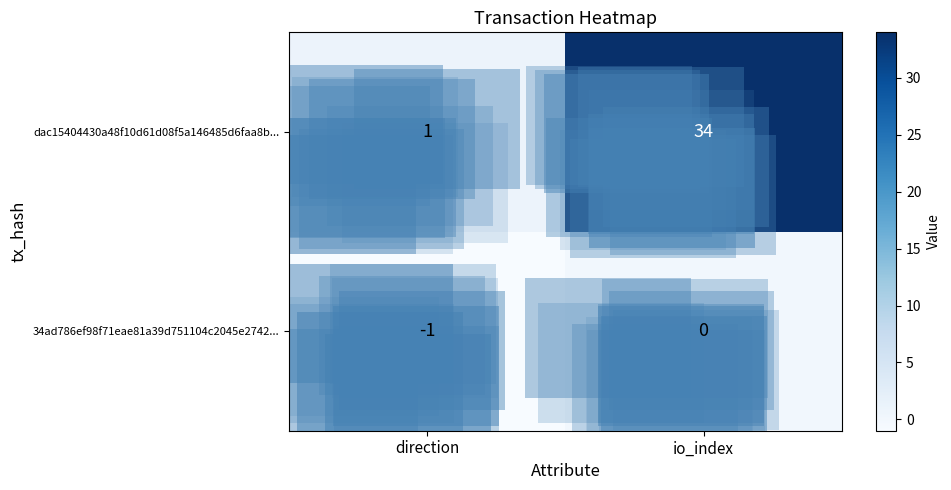

At which label is 34ad786ef98f71eae81a39d751104c2045e2742... closest to 0?

io_index